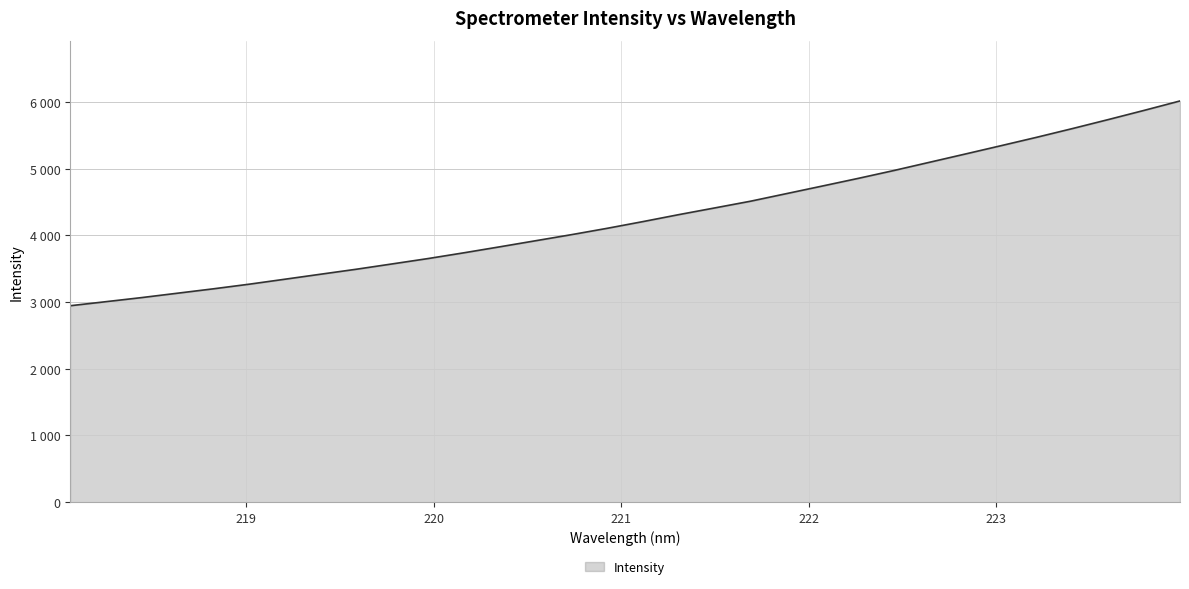

What is the difference between the maximum and minimum values?

3069.9